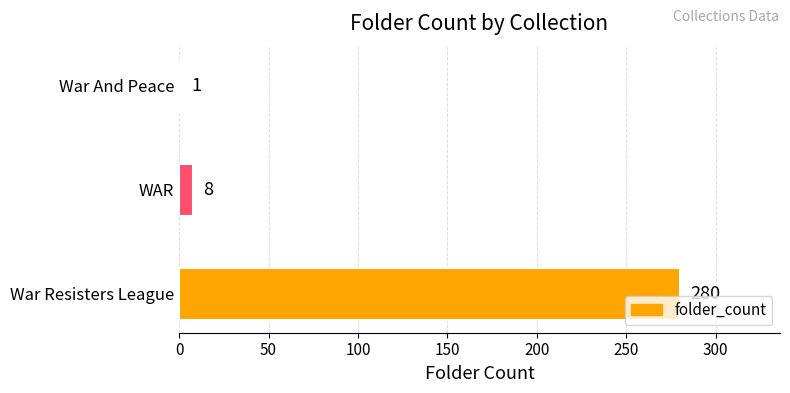

What is the sum of all values?

289